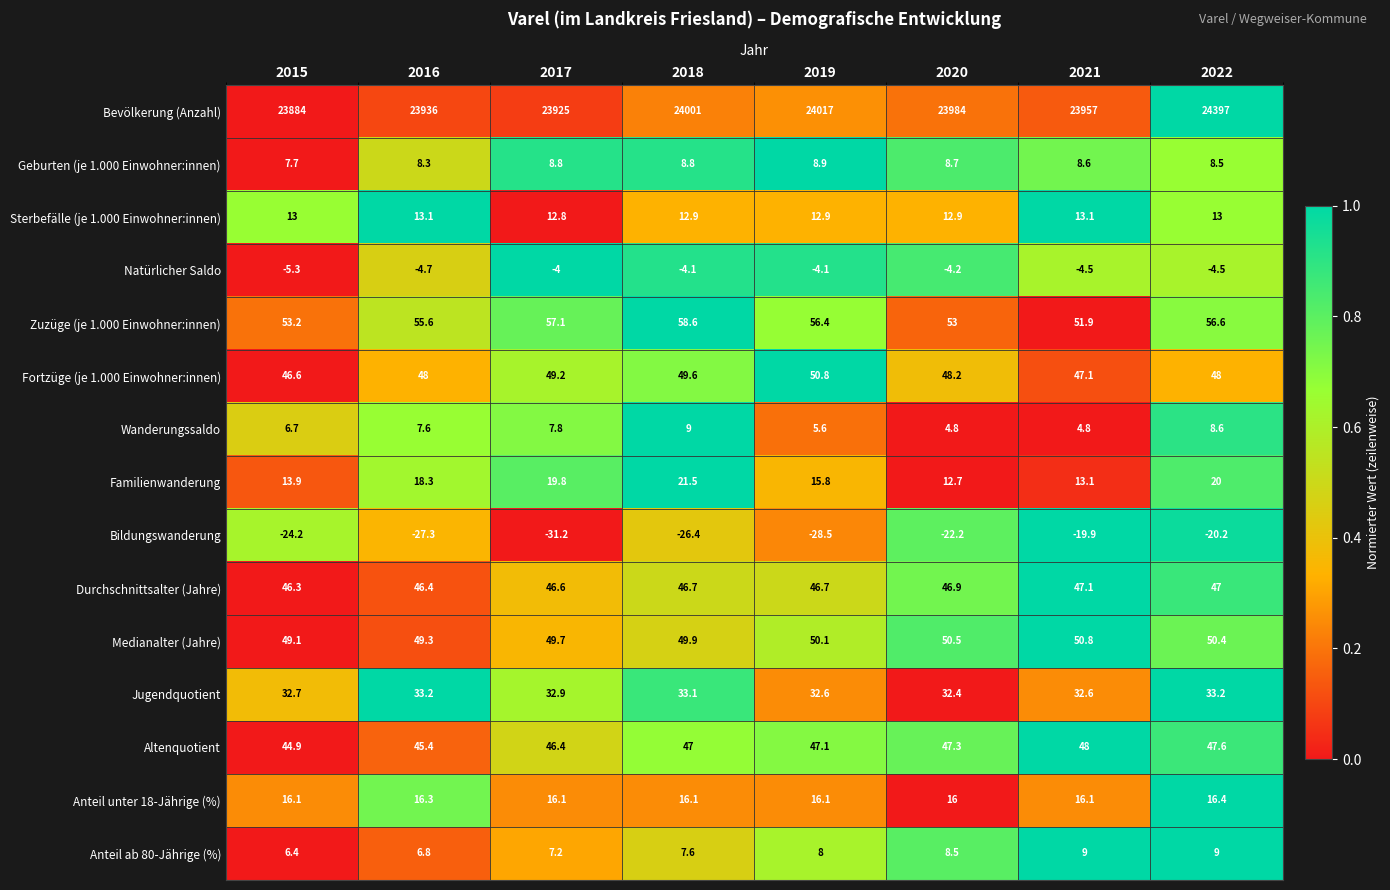

How many data points does each series have?

8